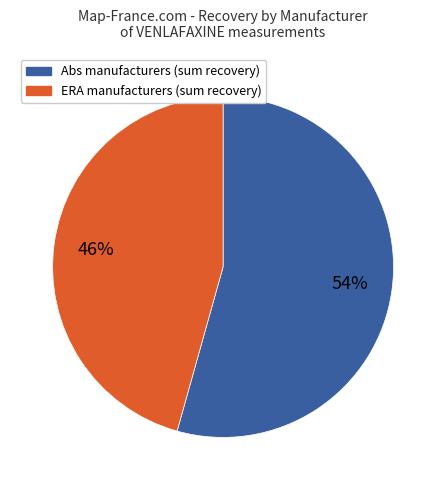

To the nearest percent, what is the average slice percentage?

50%